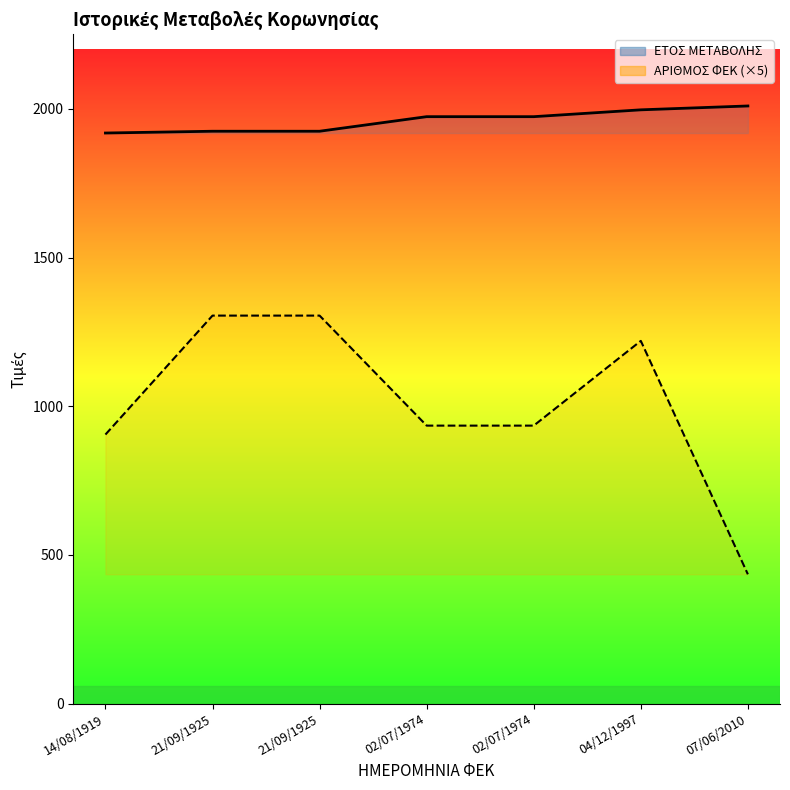

At which category is the sum across all series the highest?

21/09/1925